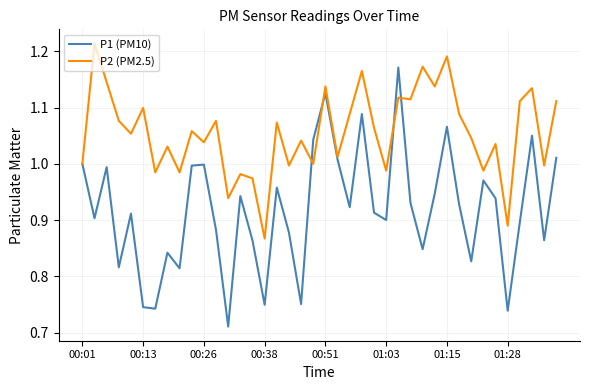

List the series in order of their peak value, lowest first.

P1 (PM10), P2 (PM2.5)